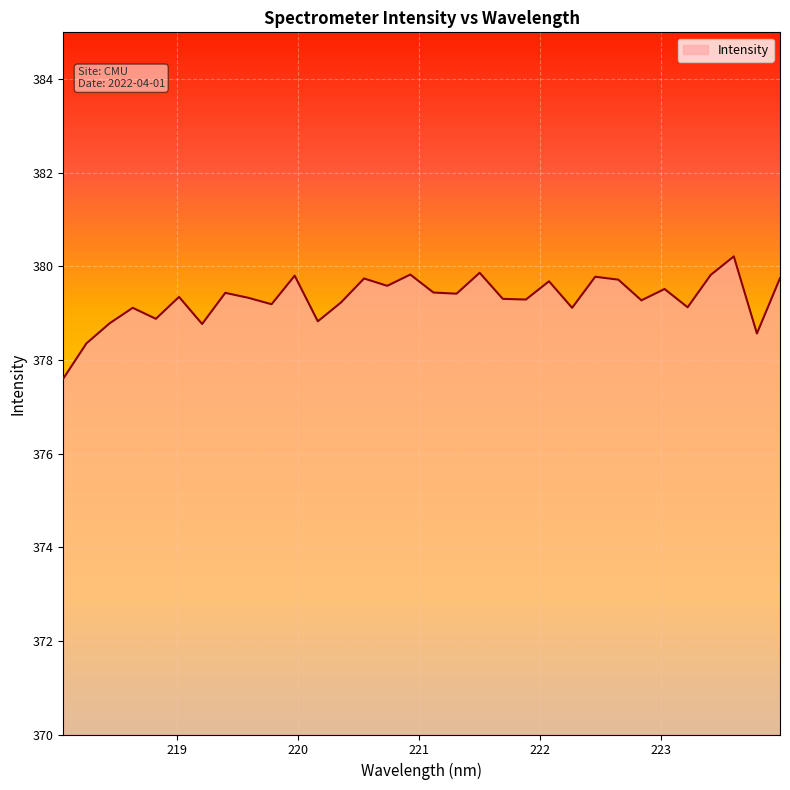

What is the minimum value shown in the chart?

377.6